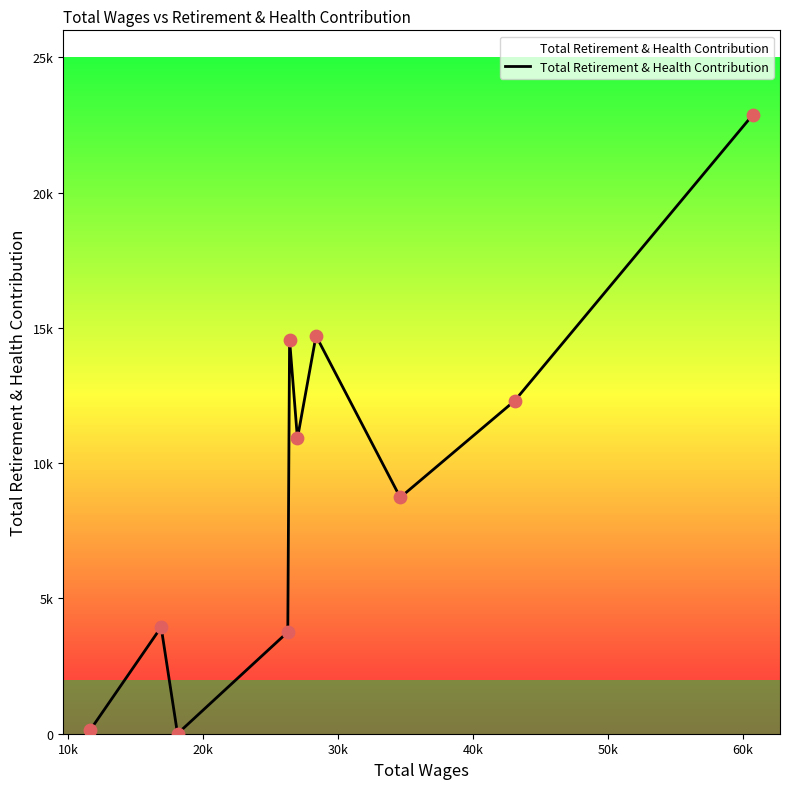

Is this an area chart (filled region under the line)?

Yes